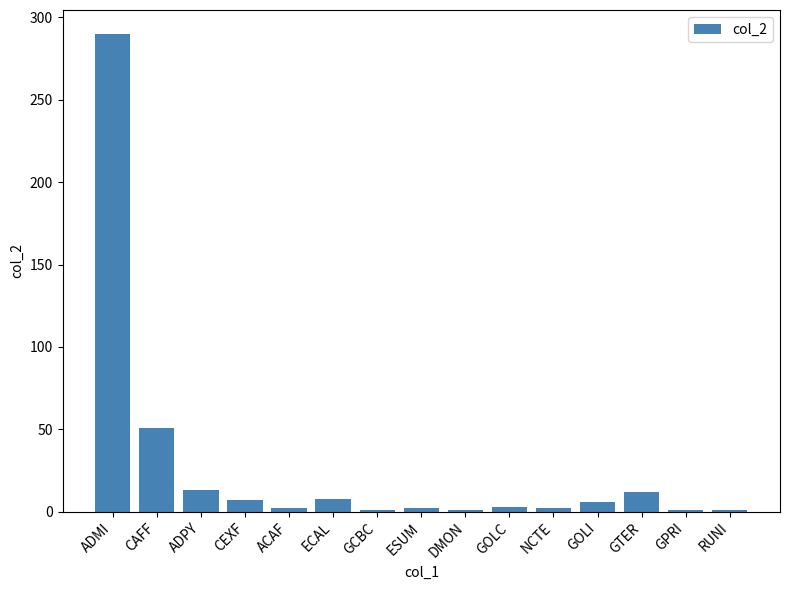

Where does the data first go above 3?

ADMI